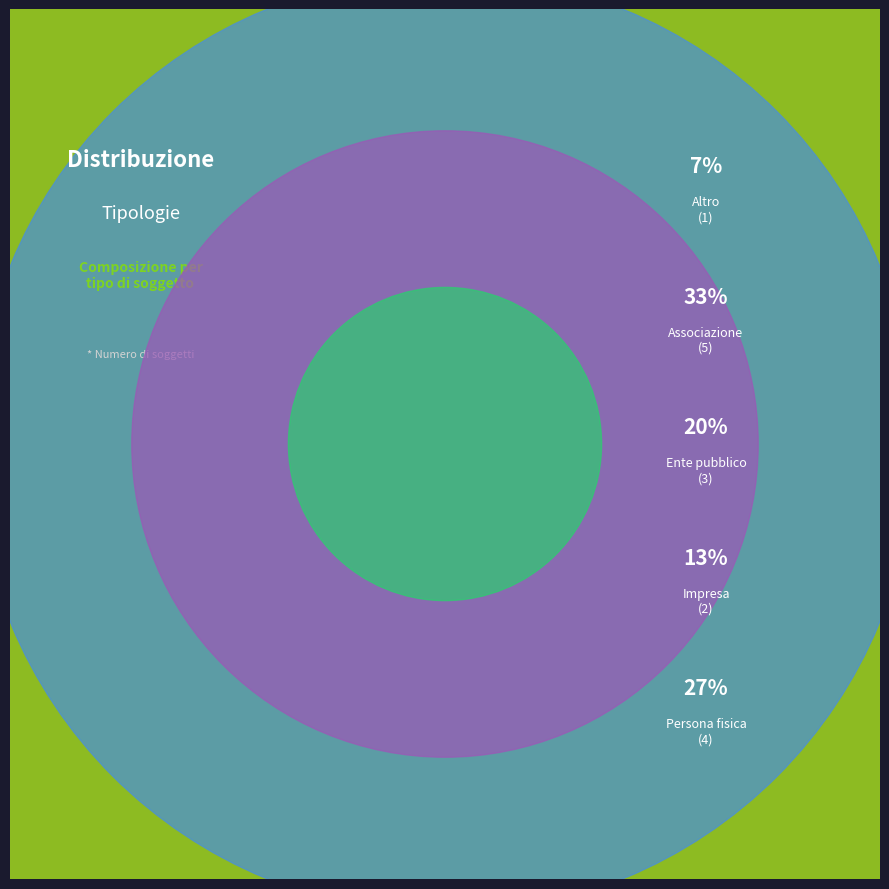

True or false: Persona fisica accounts for 13% of the total.

False